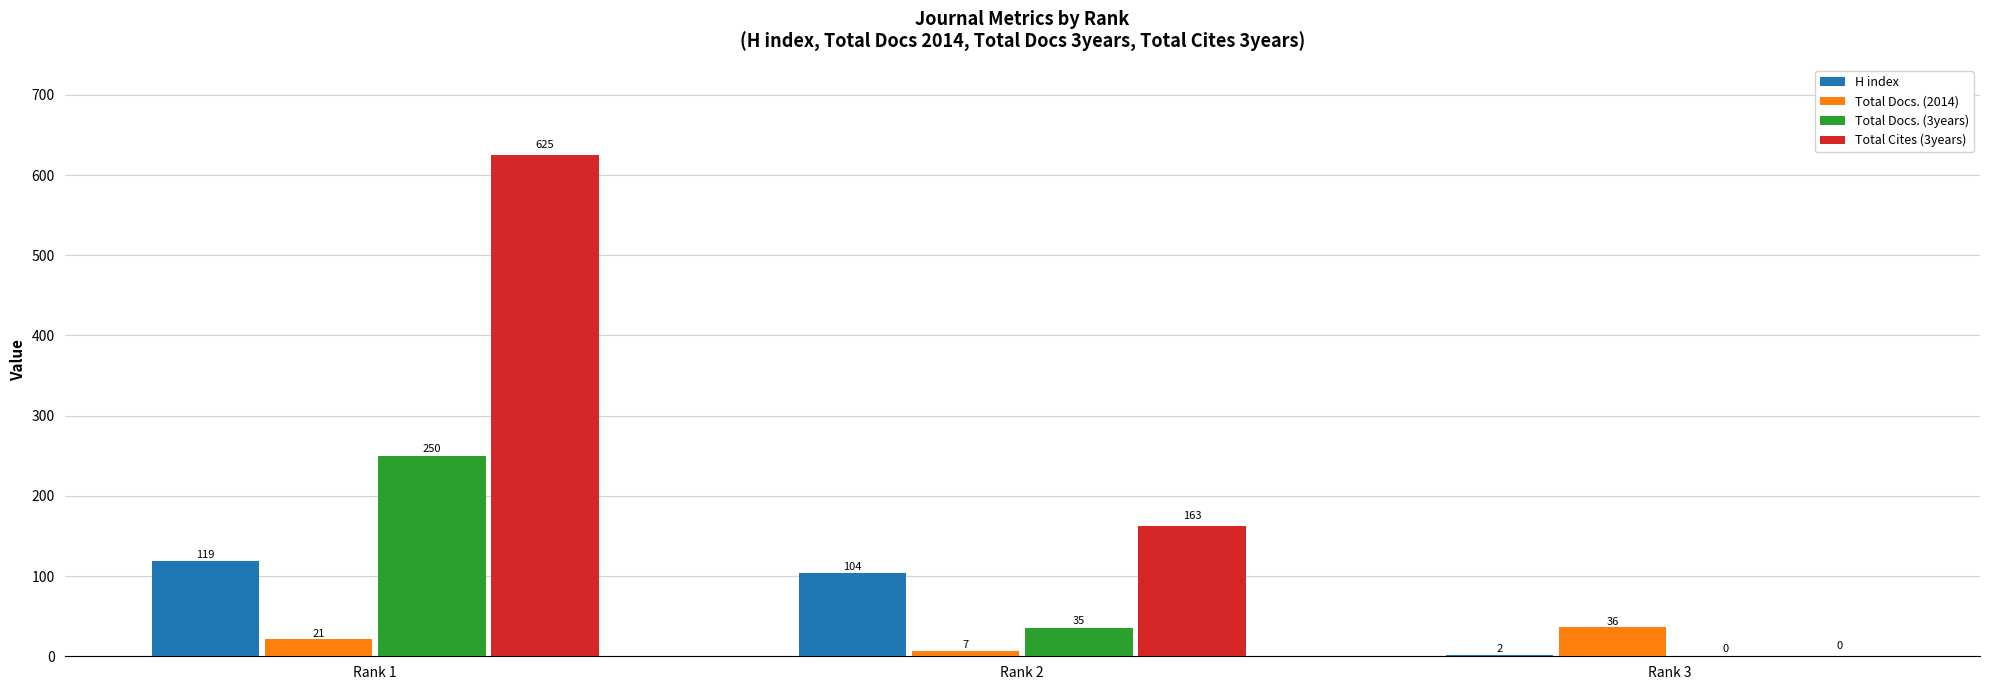

What are all the series names shown in the legend?

H index, Total Docs. (2014), Total Docs. (3years), Total Cites (3years)